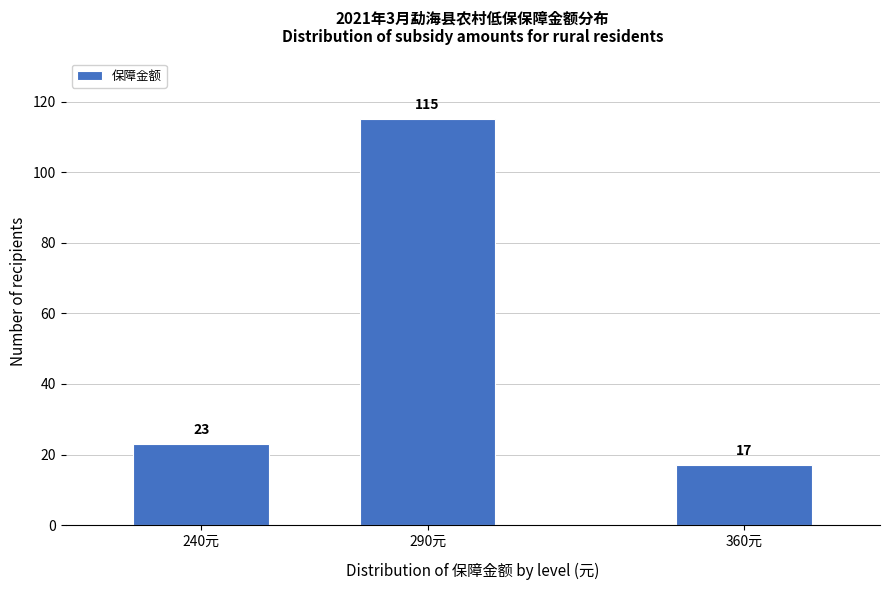

Reading left to right, extract all data points from this chart.

23	115	17